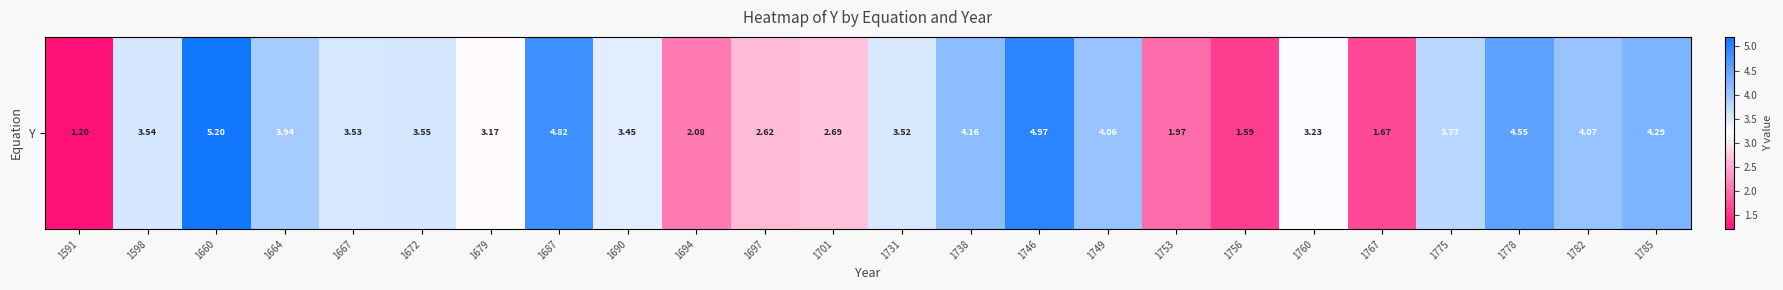

What is the greatest value displayed?

5.2